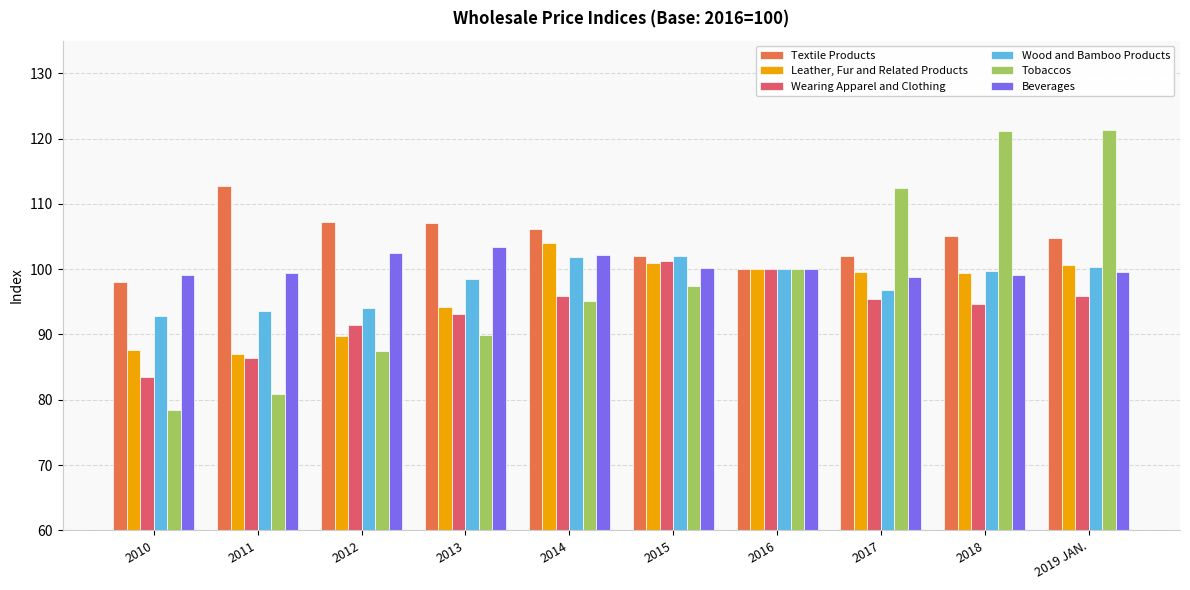

Which series has the largest total across all categories?

Textile Products